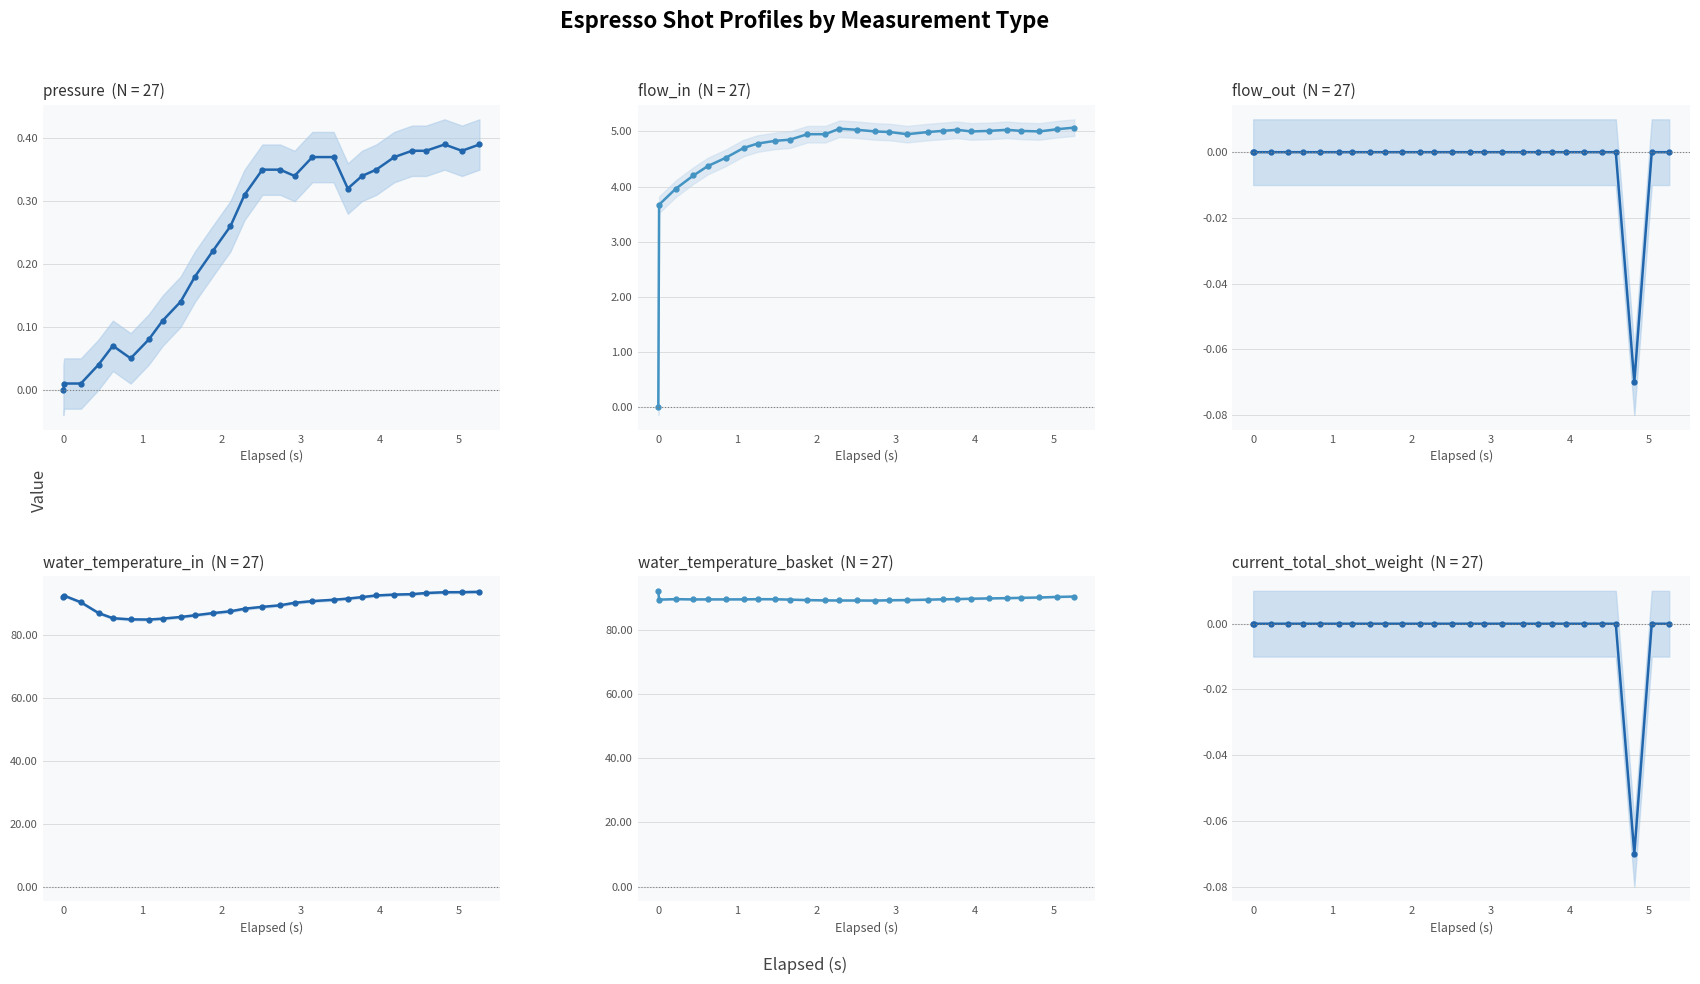

What is the sum of all water_temperature_basket values?

2420.7